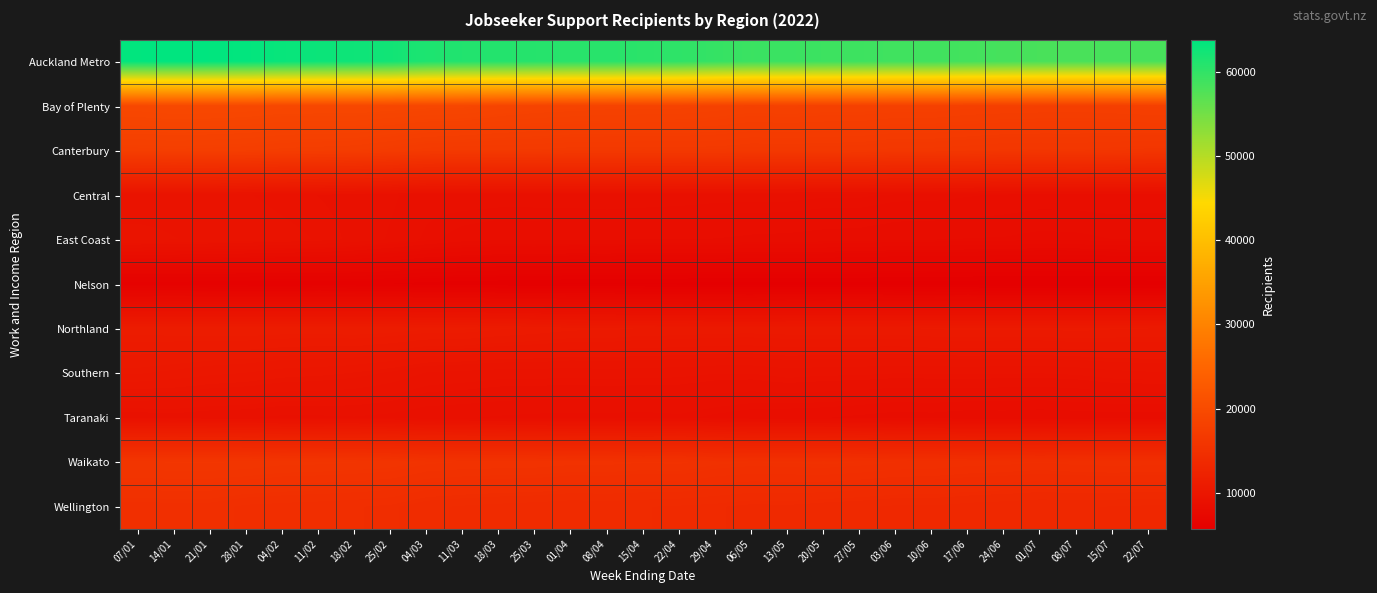

Reading right to left, list all the values displayed in this chart.

Auckland Metro: 22/07=58329	15/07=58299	08/07=58209	01/07=58233	24/06=58428	17/06=58644	10/06=58881	03/06=58851	27/05=59073	20/05=59145	13/05=59310	06/05=59271	29/04=59700	22/04=60225	15/04=60483	08/04=60705	01/04=60693	25/03=60867	18/03=61041	11/03=61194	04/03=61500	25/02=62406	18/02=62676	11/02=62886	04/02=63165	28/01=63525	21/01=63699	14/01=63816	07/01=63693
Bay of Plenty: 22/07=17892	15/07=17787	08/07=17700	01/07=17736	24/06=17775	17/06=17823	10/06=17952	03/06=17949	27/05=18063	20/05=18066	13/05=18138	06/05=18078	29/04=18255	22/04=18399	15/04=18423	08/04=18435	01/04=18525	25/03=18591	18/03=18780	11/03=19074	04/03=19101	25/02=19215	18/02=19311	11/02=19305	04/02=19305	28/01=19443	21/01=19512	14/01=19542	07/01=19416
Canterbury: 22/07=15918	15/07=16014	08/07=16083	01/07=16059	24/06=16080	17/06=16176	10/06=16251	03/06=16248	27/05=16383	20/05=16425	13/05=16458	06/05=16440	29/04=16542	22/04=16554	15/04=16545	08/04=16563	01/04=16560	25/03=16653	18/03=16662	11/03=16695	04/03=16791	25/02=17040	18/02=17259	11/02=17331	04/02=17394	28/01=17547	21/01=17604	14/01=17652	07/01=17604
Central: 22/07=8547	15/07=8580	08/07=8559	01/07=8550	24/06=8601	17/06=8649	10/06=8700	03/06=8703	27/05=8775	20/05=8769	13/05=8814	06/05=8817	29/04=8817	22/04=8853	15/04=8877	08/04=8895	01/04=8877	25/03=8847	18/03=8856	11/03=8868	04/03=8832	25/02=9012	18/02=9114	11/02=9189	04/02=9243	28/01=9321	21/01=9408	14/01=9444	07/01=9417
East Coast: 22/07=8187	15/07=8172	08/07=8100	01/07=8082	24/06=8145	17/06=8160	10/06=8184	03/06=8199	27/05=8268	20/05=8292	13/05=8331	06/05=8349	29/04=8391	22/04=8403	15/04=8397	08/04=8427	01/04=8412	25/03=8469	18/03=8442	11/03=8520	04/03=8694	25/02=8934	18/02=9144	11/02=9291	04/02=9378	28/01=9450	21/01=9504	14/01=9540	07/01=9597
Nelson: 22/07=5718	15/07=5697	08/07=5673	01/07=5679	24/06=5676	17/06=5736	10/06=5730	03/06=5736	27/05=5808	20/05=5787	13/05=5802	06/05=5775	29/04=5784	22/04=5823	15/04=5847	08/04=5865	01/04=5865	25/03=5910	18/03=5940	11/03=5976	04/03=6003	25/02=6114	18/02=6159	11/02=6186	04/02=6132	28/01=6159	21/01=6165	14/01=6198	07/01=6192
Northland: 22/07=10674	15/07=10695	08/07=10752	01/07=10707	24/06=10707	17/06=10716	10/06=10695	03/06=10629	27/05=10626	20/05=10629	13/05=10608	06/05=10584	29/04=10590	22/04=10641	15/04=10653	08/04=10725	01/04=10734	25/03=10848	18/03=10938	11/03=11055	04/03=11055	25/02=11148	18/02=11205	11/02=11151	04/02=11169	28/01=11202	21/01=11175	14/01=11157	07/01=11121
Southern: 22/07=9501	15/07=9456	08/07=9357	01/07=9315	24/06=9324	17/06=9345	10/06=9327	03/06=9315	27/05=9357	20/05=9369	13/05=9414	06/05=9318	29/04=9321	22/04=9375	15/04=9390	08/04=9420	01/04=9384	25/03=9405	18/03=9405	11/03=9462	04/03=9516	25/02=9723	18/02=9861	11/02=9945	04/02=9987	28/01=10095	21/01=10164	14/01=10269	07/01=10356
Taranaki: 22/07=8232	15/07=8262	08/07=8229	01/07=8193	24/06=8229	17/06=8214	10/06=8283	03/06=8259	27/05=8343	20/05=8409	13/05=8427	06/05=8466	29/04=8565	22/04=8685	15/04=8646	08/04=8658	01/04=8661	25/03=8676	18/03=8712	11/03=8757	04/03=8778	25/02=8886	18/02=8946	11/02=8919	04/02=8913	28/01=8991	21/01=9012	14/01=9078	07/01=9036
Waikato: 22/07=14760	15/07=14772	08/07=14739	01/07=14661	24/06=14733	17/06=14772	10/06=14856	03/06=14886	27/05=14988	20/05=15066	13/05=15015	06/05=14994	29/04=15063	22/04=15279	15/04=15240	08/04=15300	01/04=15306	25/03=15399	18/03=15414	11/03=15432	04/03=15507	25/02=15729	18/02=15798	11/02=15852	04/02=15873	28/01=16008	21/01=16032	14/01=16026	07/01=16008
Wellington: 22/07=13239	15/07=13272	08/07=13296	01/07=13284	24/06=13344	17/06=13392	10/06=13473	03/06=13467	27/05=13545	20/05=13605	13/05=13686	06/05=13662	29/04=13764	22/04=13818	15/04=13860	08/04=13902	01/04=13872	25/03=13935	18/03=13980	11/03=14049	04/03=14121	25/02=14361	18/02=14436	11/02=14490	04/02=14535	28/01=14583	21/01=14763	14/01=14769	07/01=14742